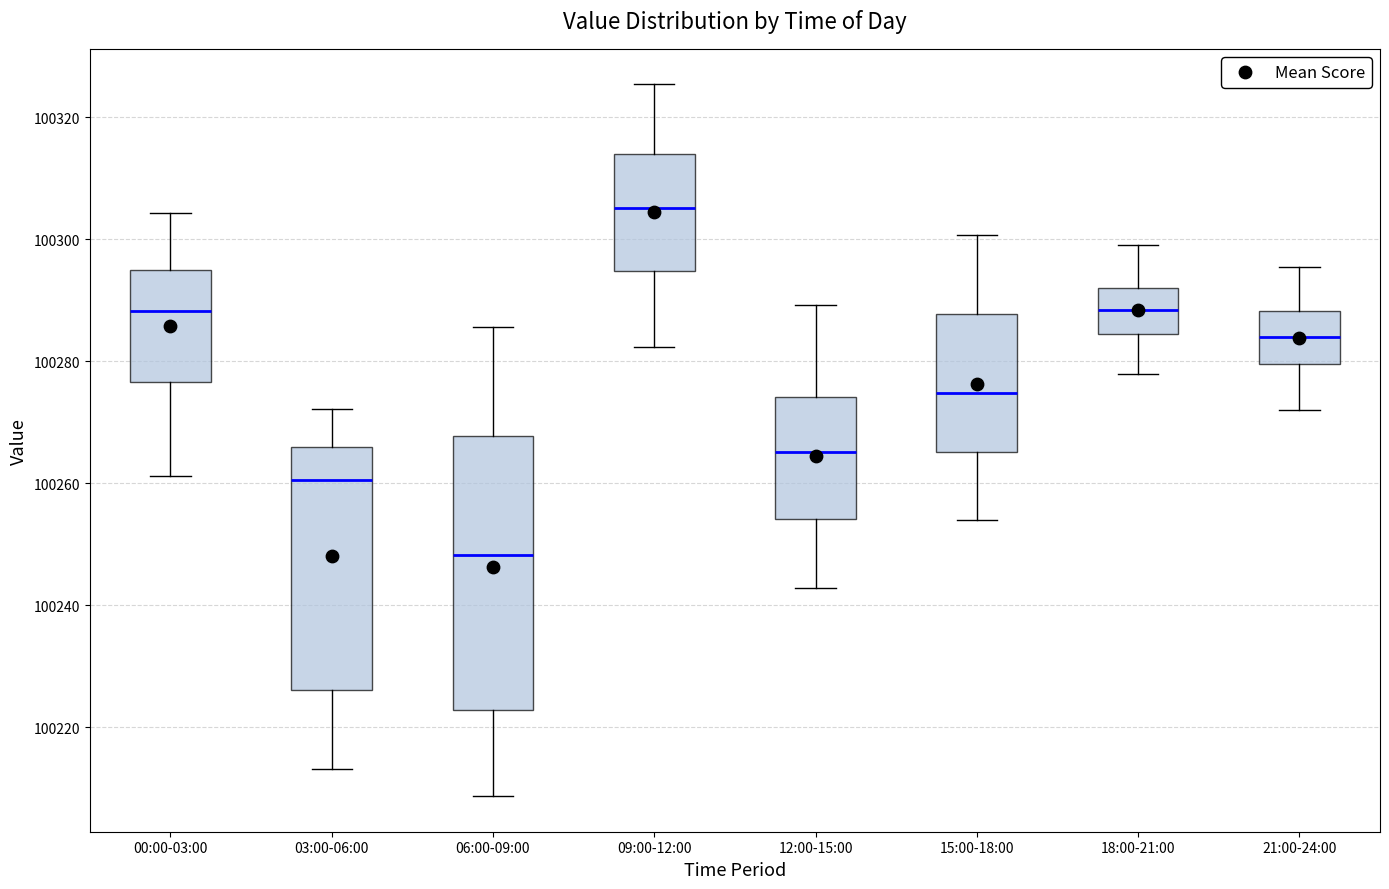

Which box is the tallest, from its lower edge to its upper edge?

06:00-09:00